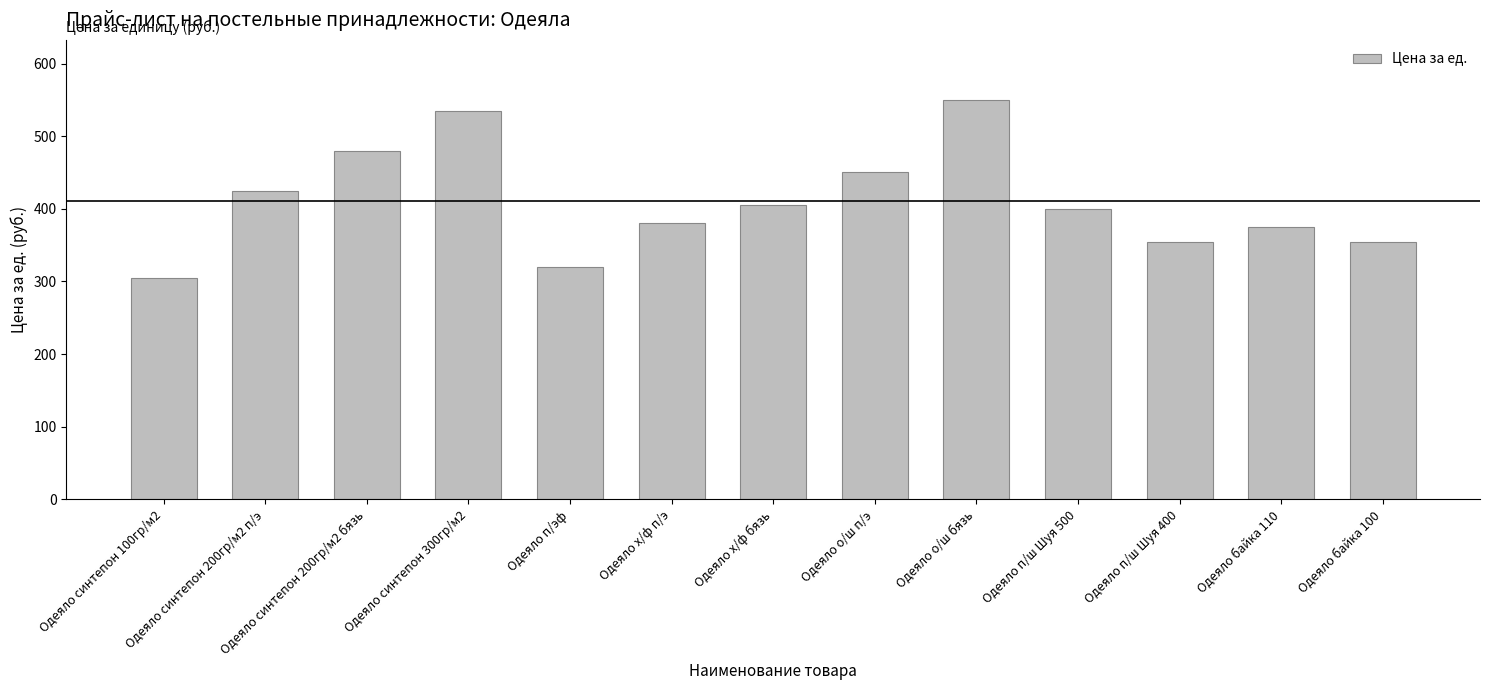

How many data points are less than 400?

6